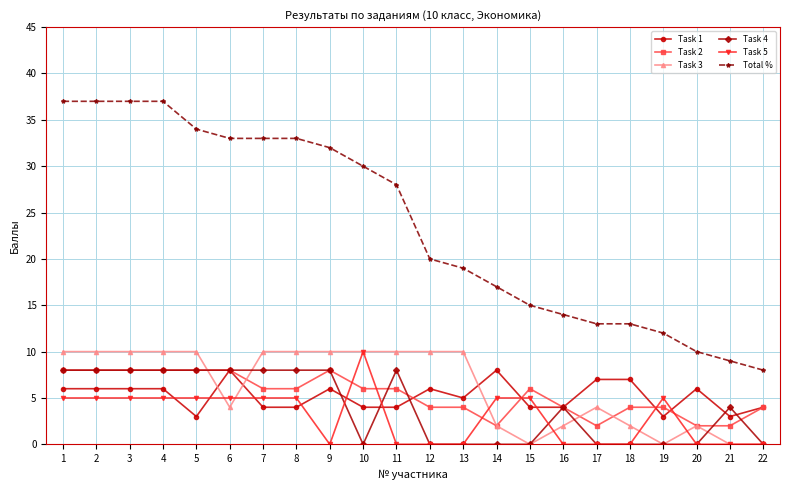

What is the difference between the highest and lowest values at 9?

32